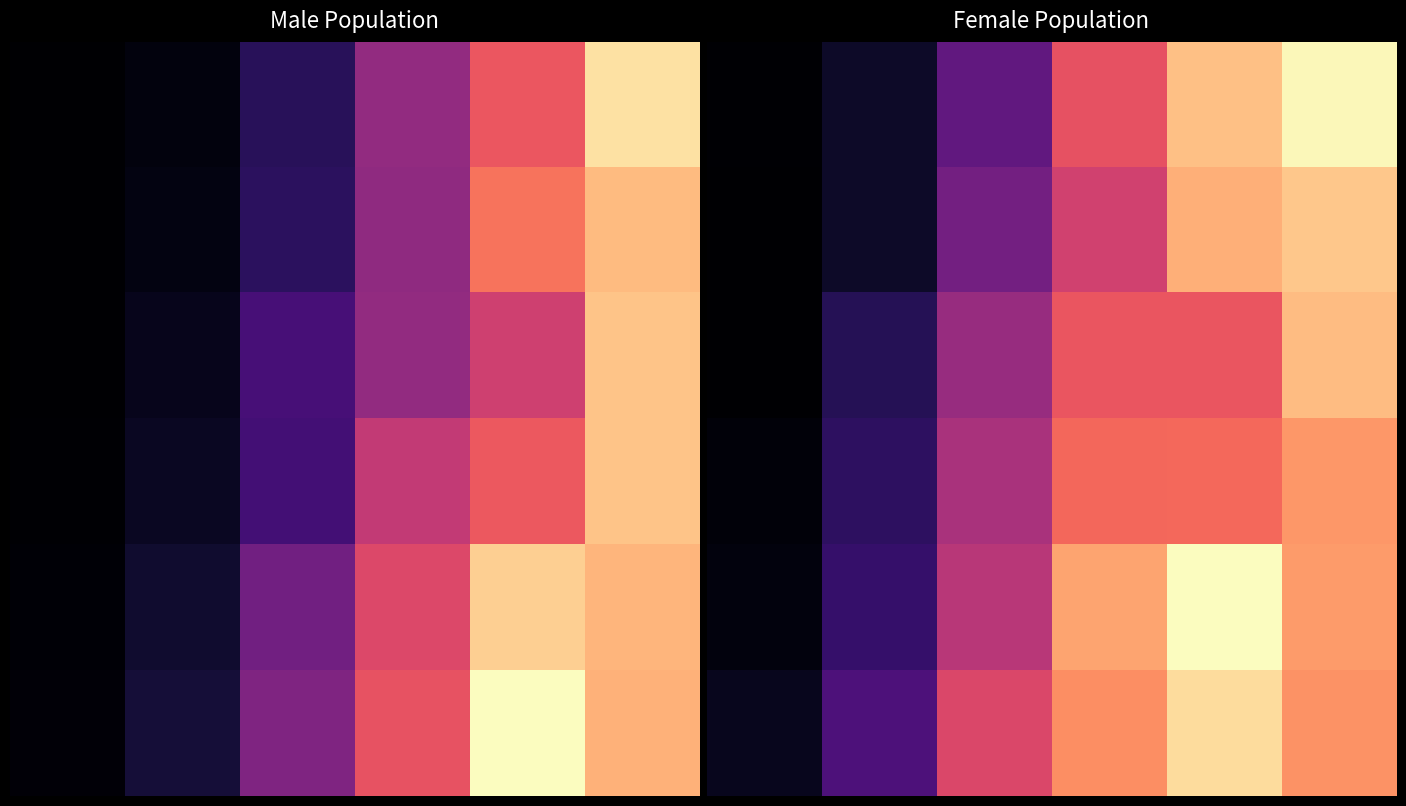

What is the spread (max minus min) of values at 0?

37